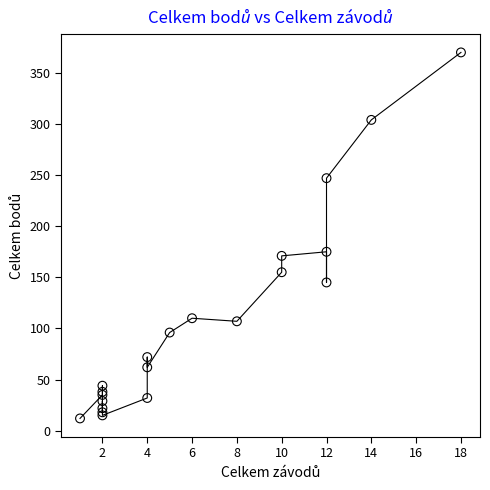

What Y value in the scatter plot is closest to 191?

175